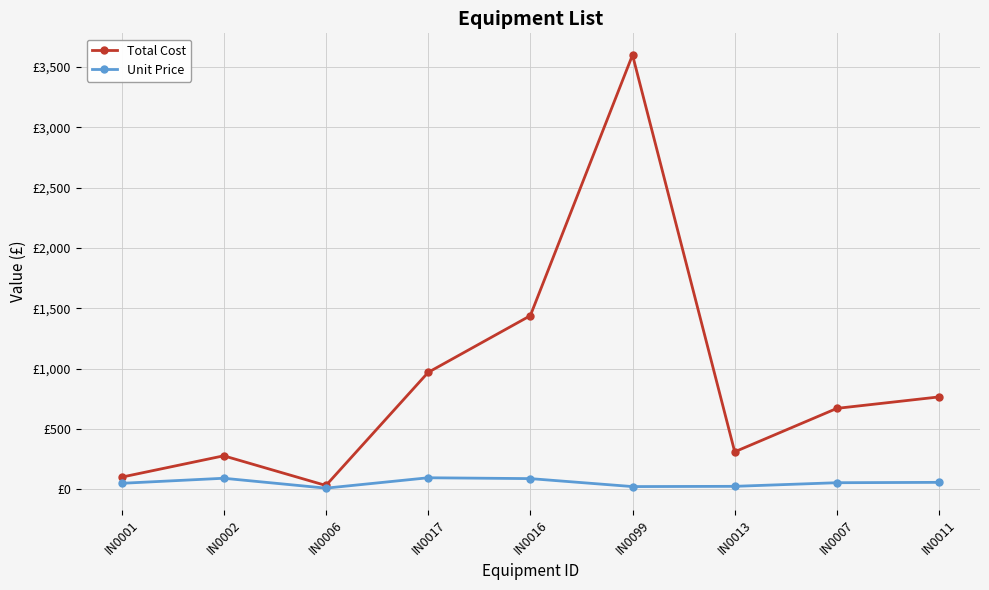

Rank the categories by Unit Price value from highest to lowest.

IN0017, IN0002, IN0016, IN0011, IN0007, IN0001, IN0013, IN0099, IN0006